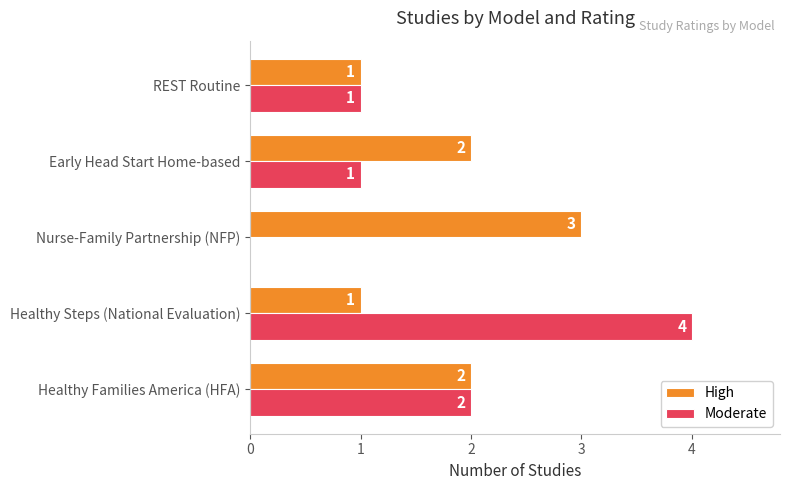

Which series changed the most between Healthy Families America (HFA) and Early Head Start Home-based?

Moderate